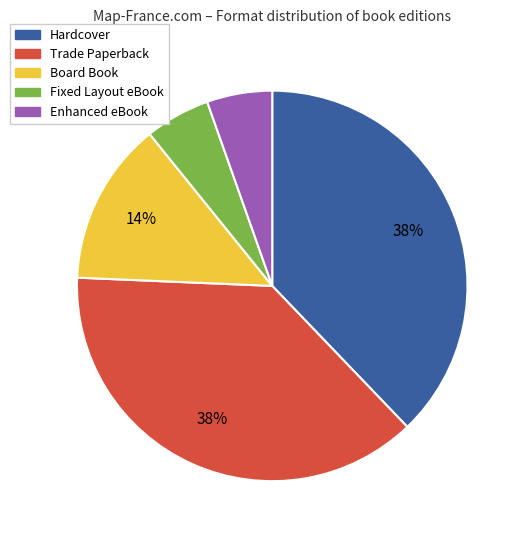

What percentage is the Trade Paperback slice, to the nearest percent?

38%